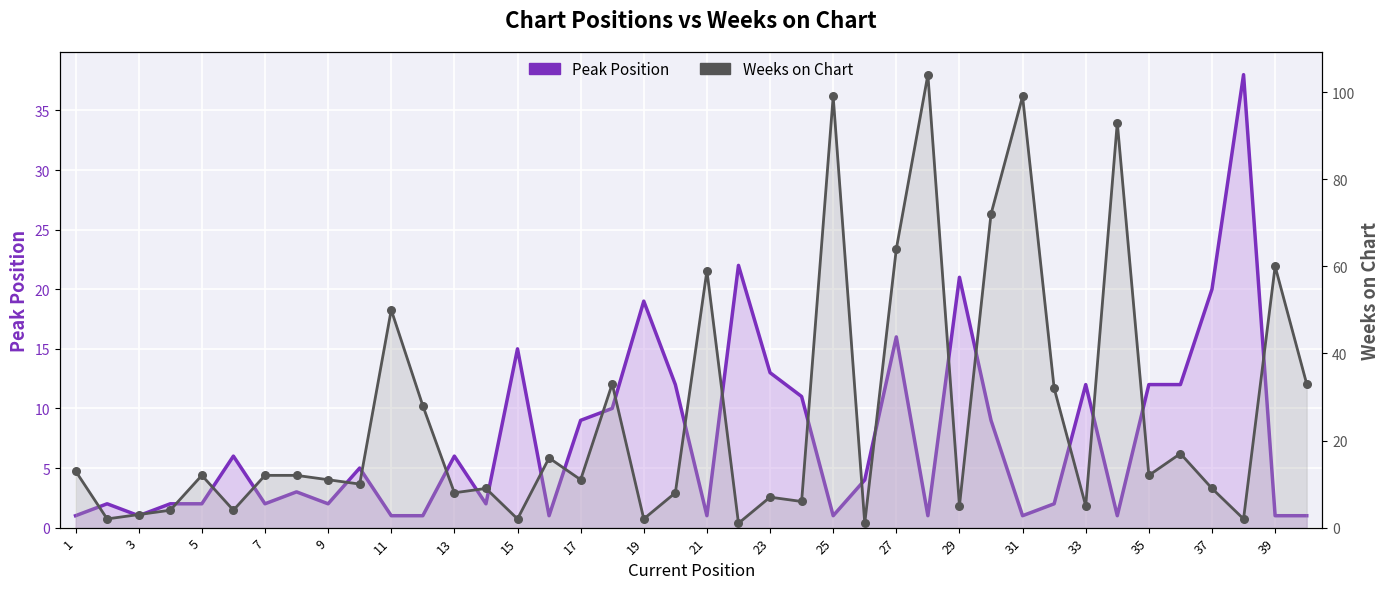

At how many categories does at least one series exceed 18?

18